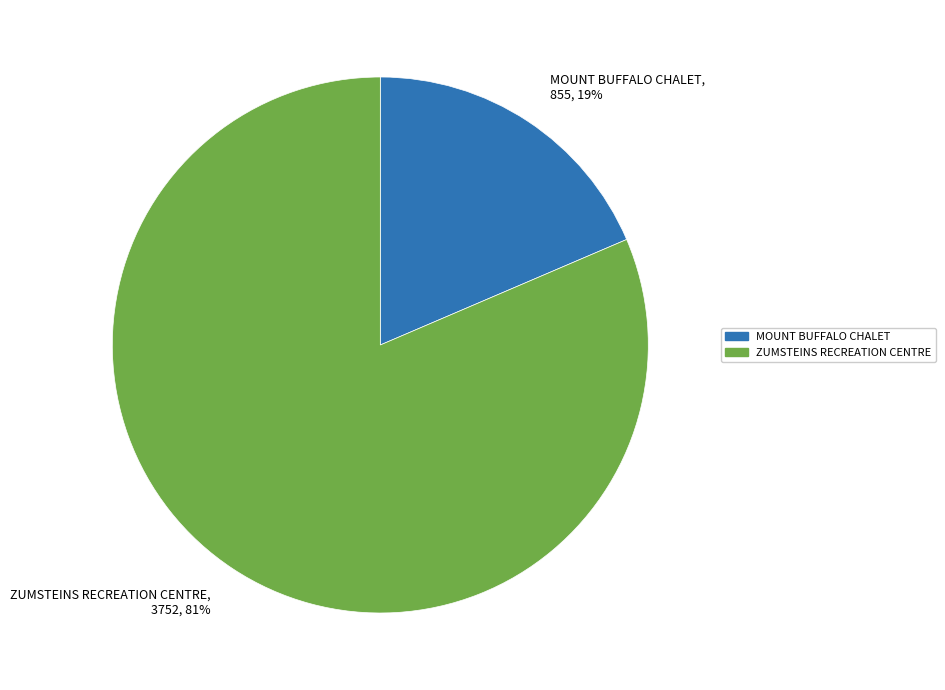

Which category has the smallest portion of the pie?

MOUNT BUFFALO CHALET